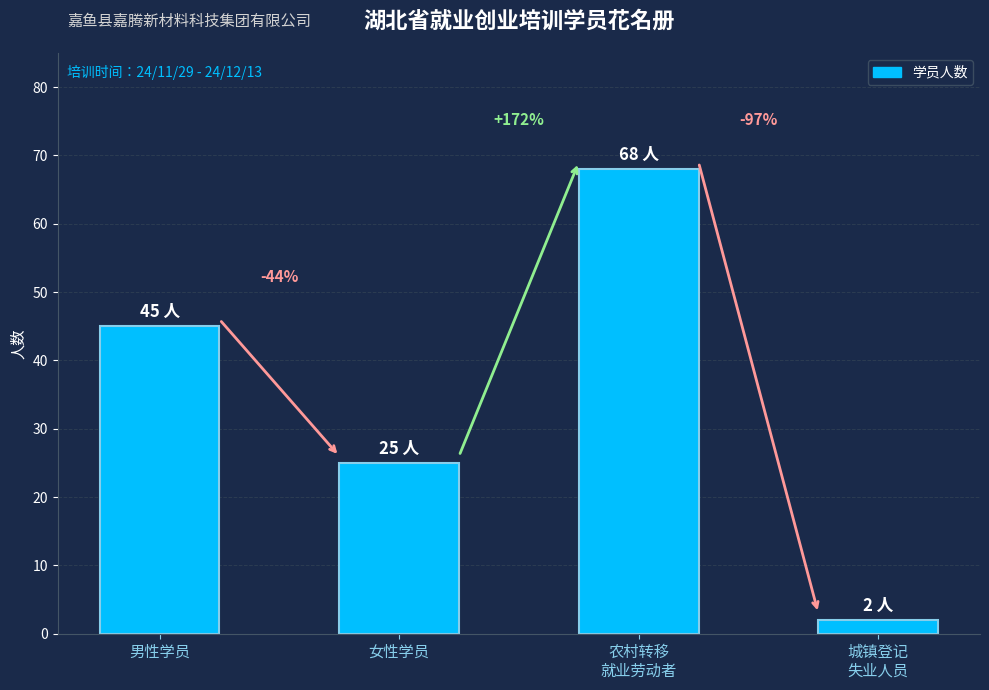

What is the label of the 2nd bar from the left?

女性学员